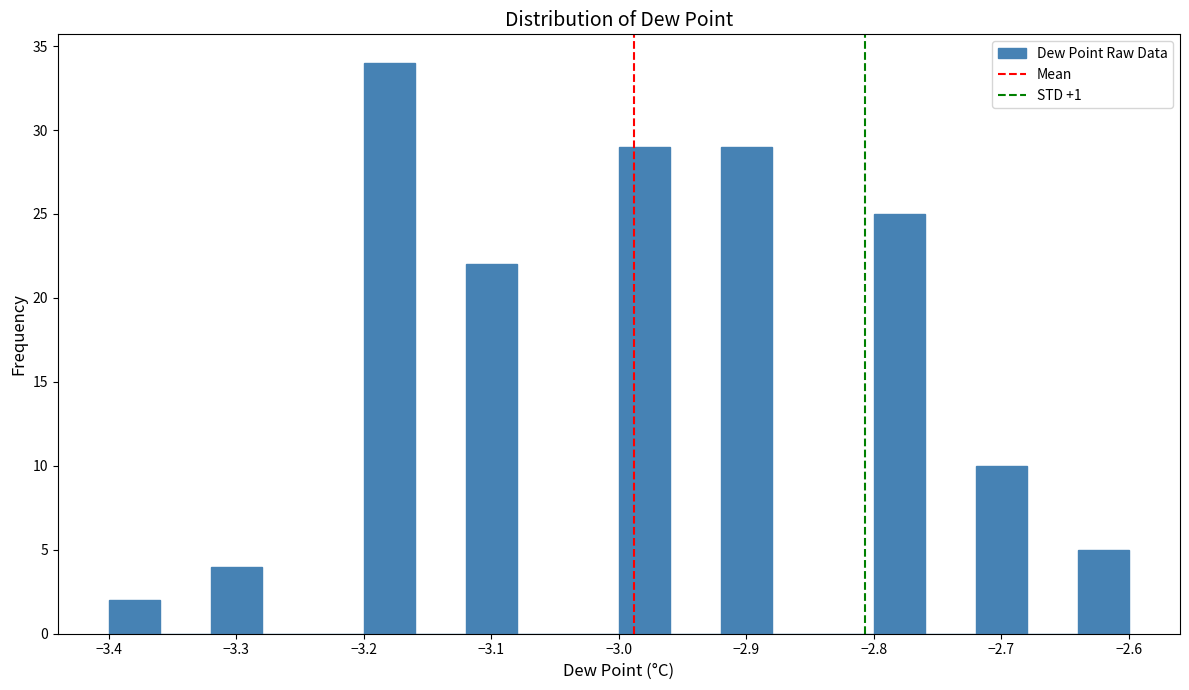

How tall is the bar that spans -2.80 to -2.76 on the x-axis? The values are not printed on the chart, so give them approximately, as read against the axis.

25